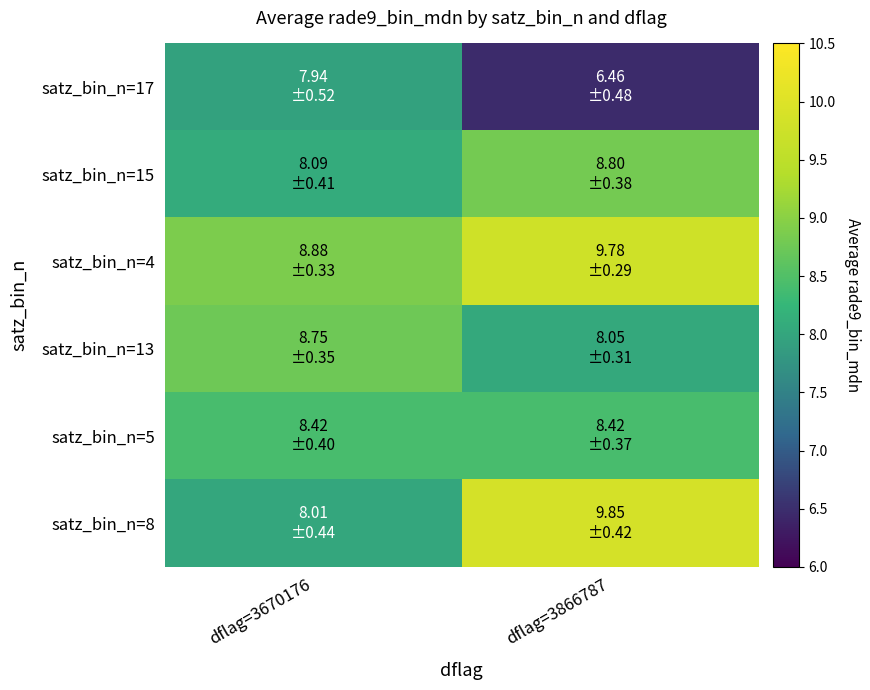

Which series has the largest total across all categories?

satz_bin_n=4